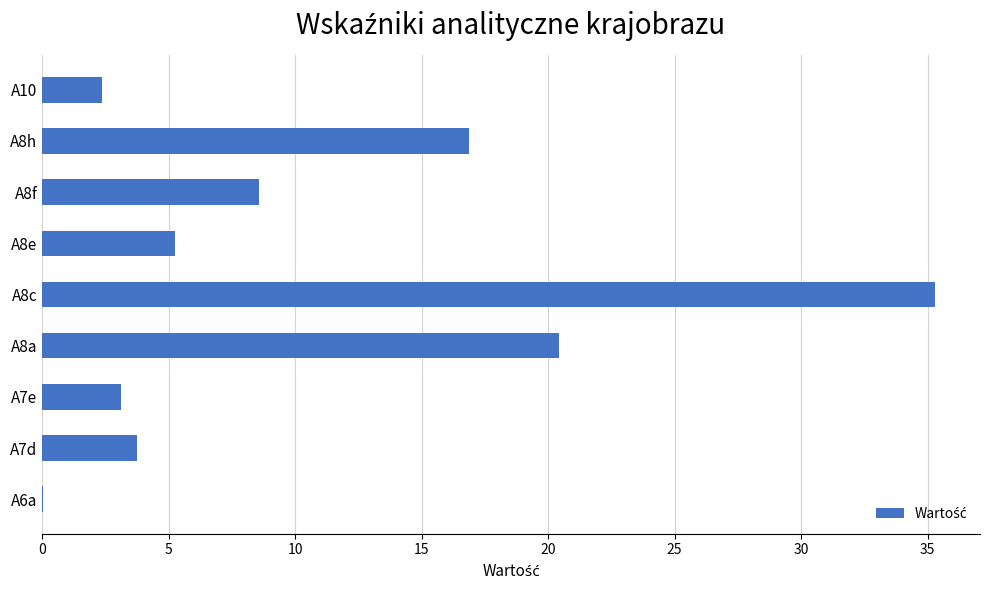

What value does the data have at A8c?

35.3